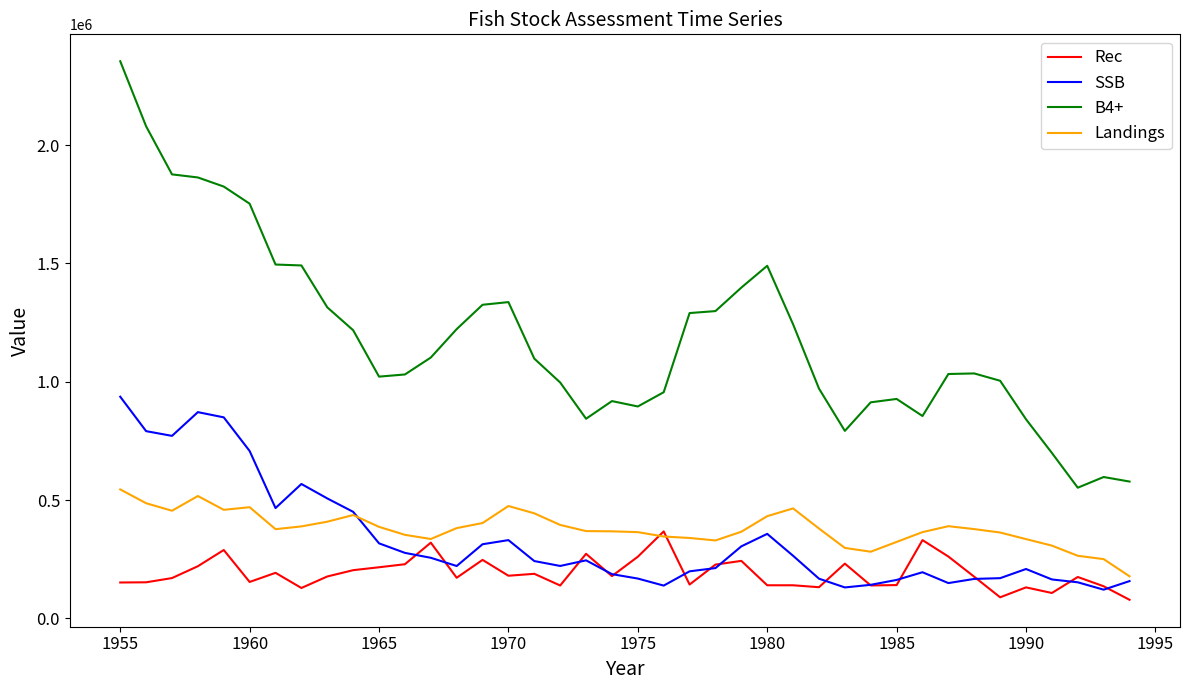

What is the minimum value shown in the chart?

78841